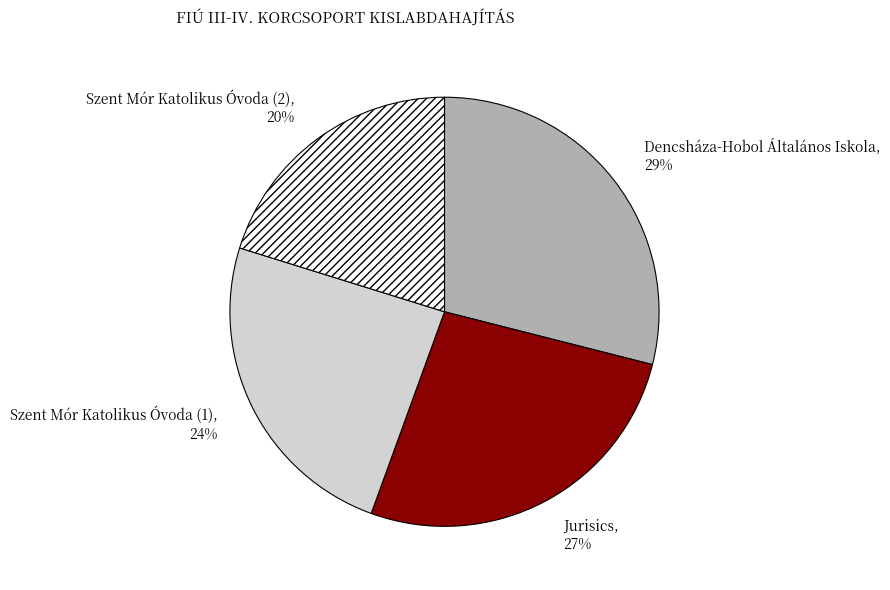

Approximately how many times larger is the value at Jurisics compared to Szent Mór Katolikus Óvoda (1)?

1.1